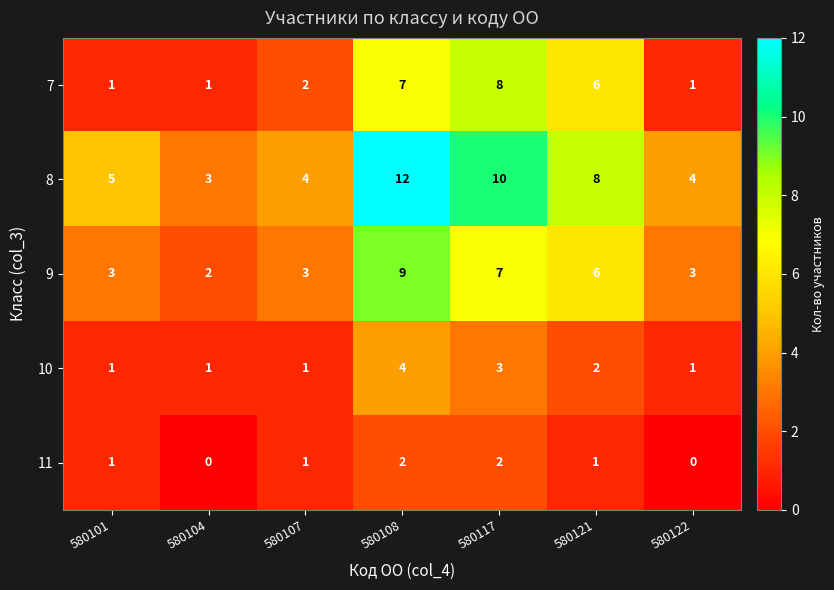

What is the greatest value displayed?

12